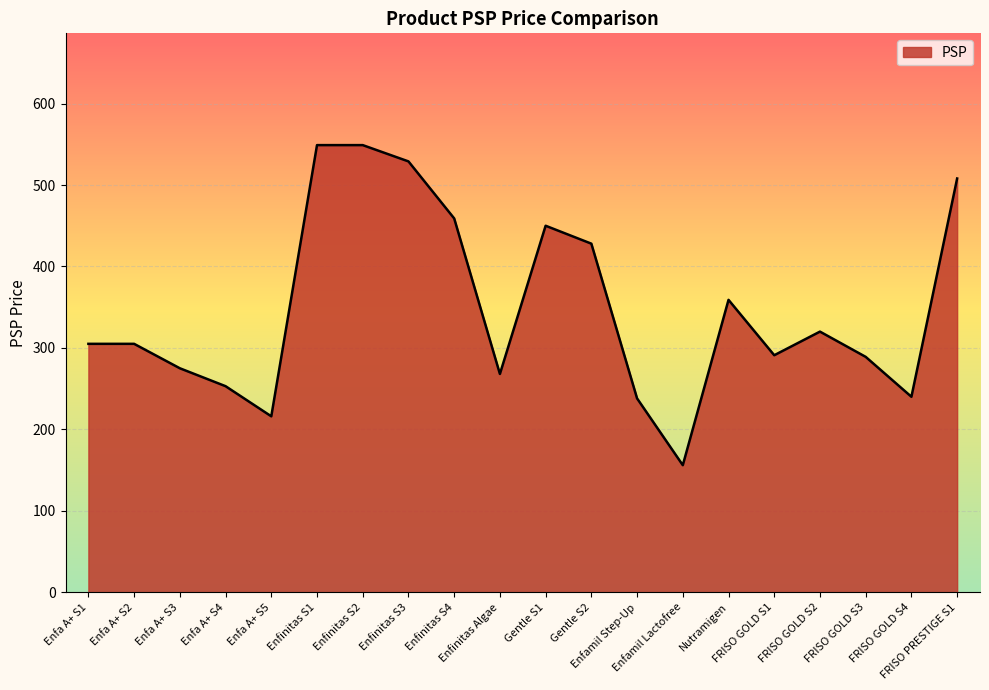

What is the smallest value displayed?

156